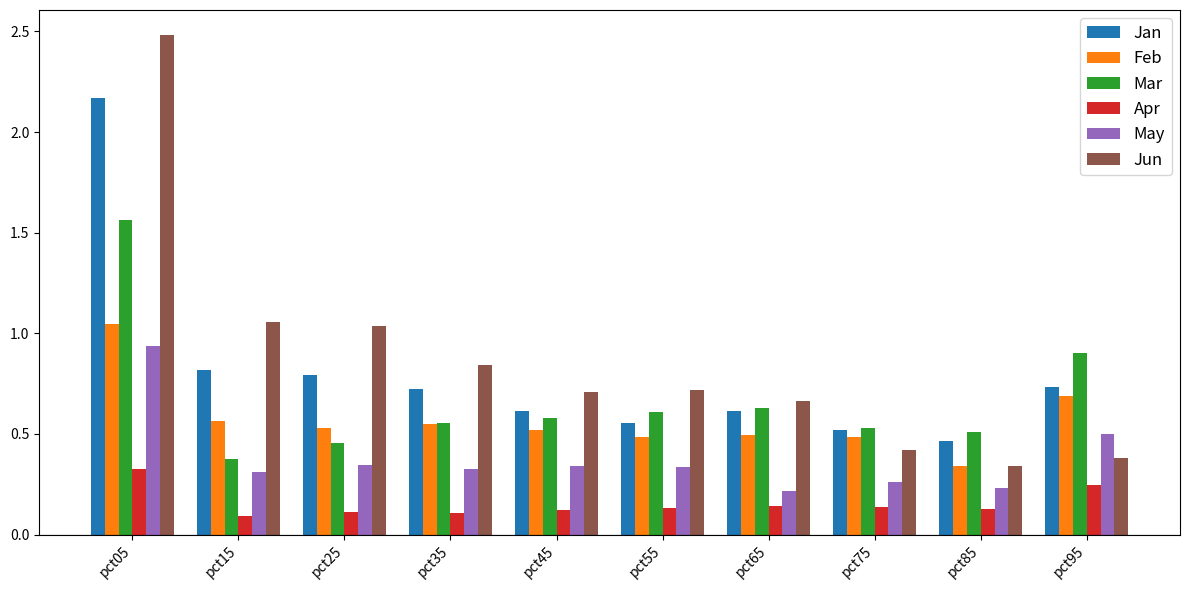

Which category has the highest value across all series?

pct05